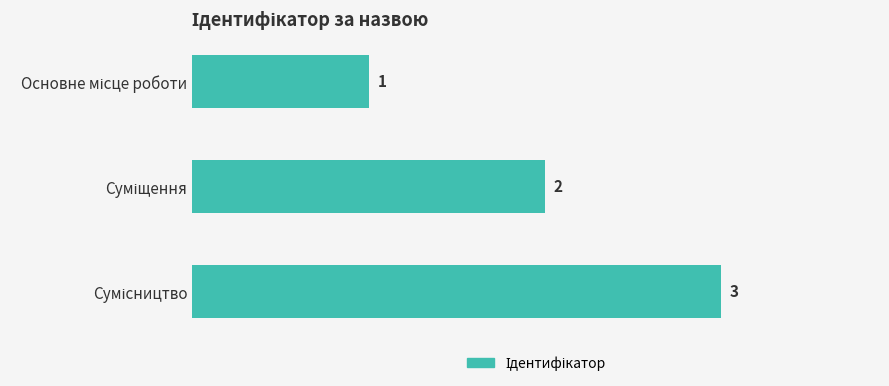

What is the greatest value displayed?

3